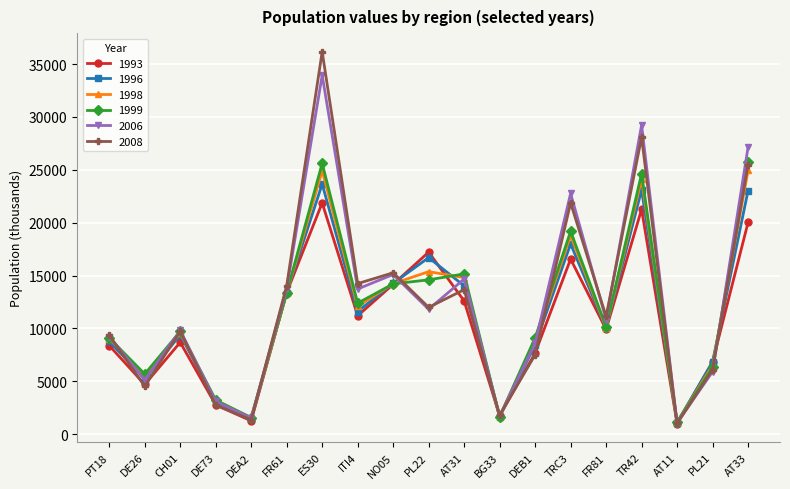

Is it true that 2008 equals 18025 at AT31?

False